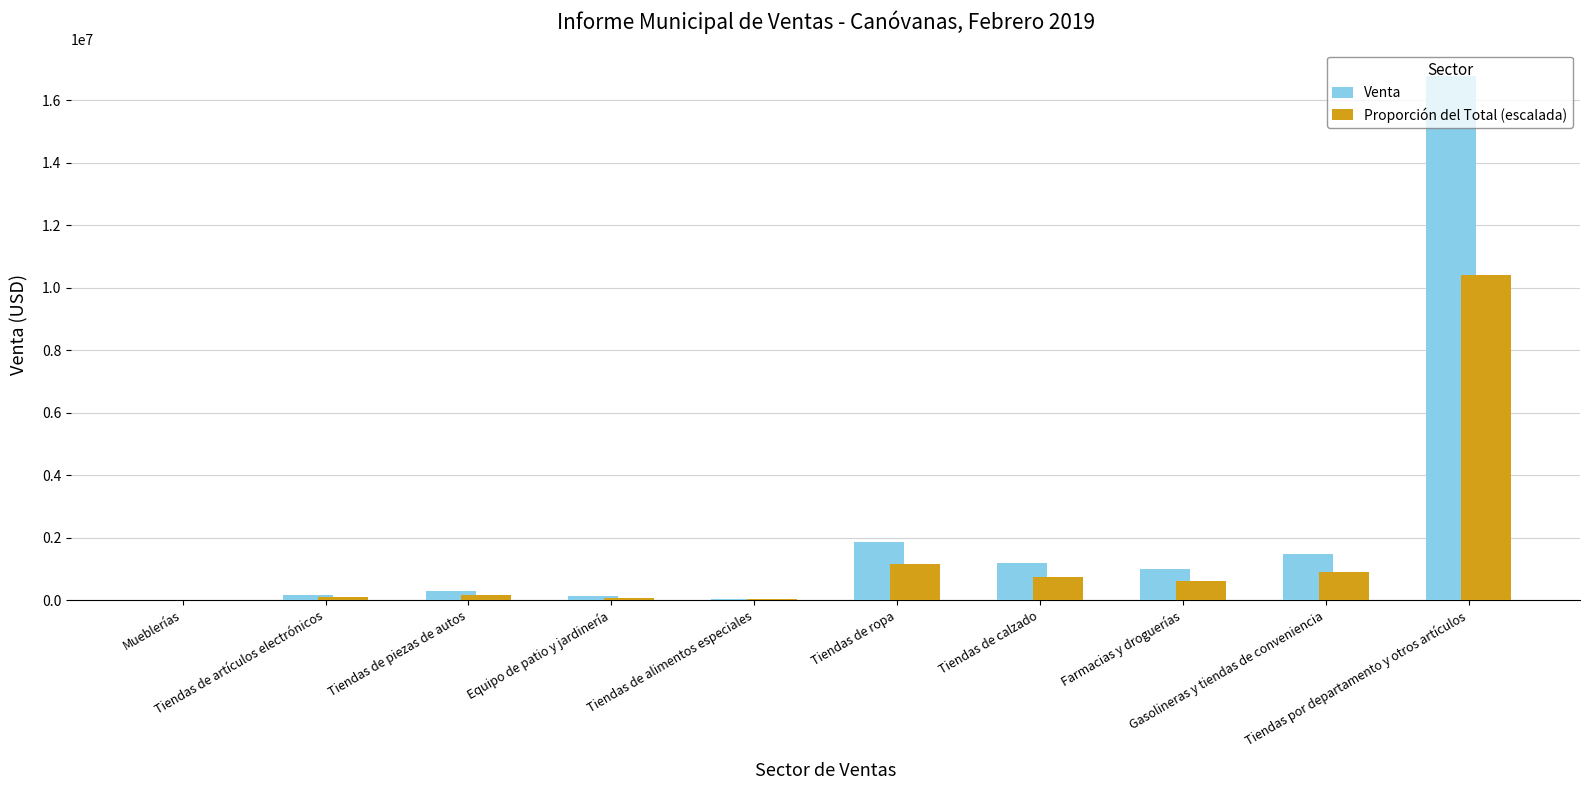

At which category is the sum across all series the highest?

Tiendas por departamento y otros artículos